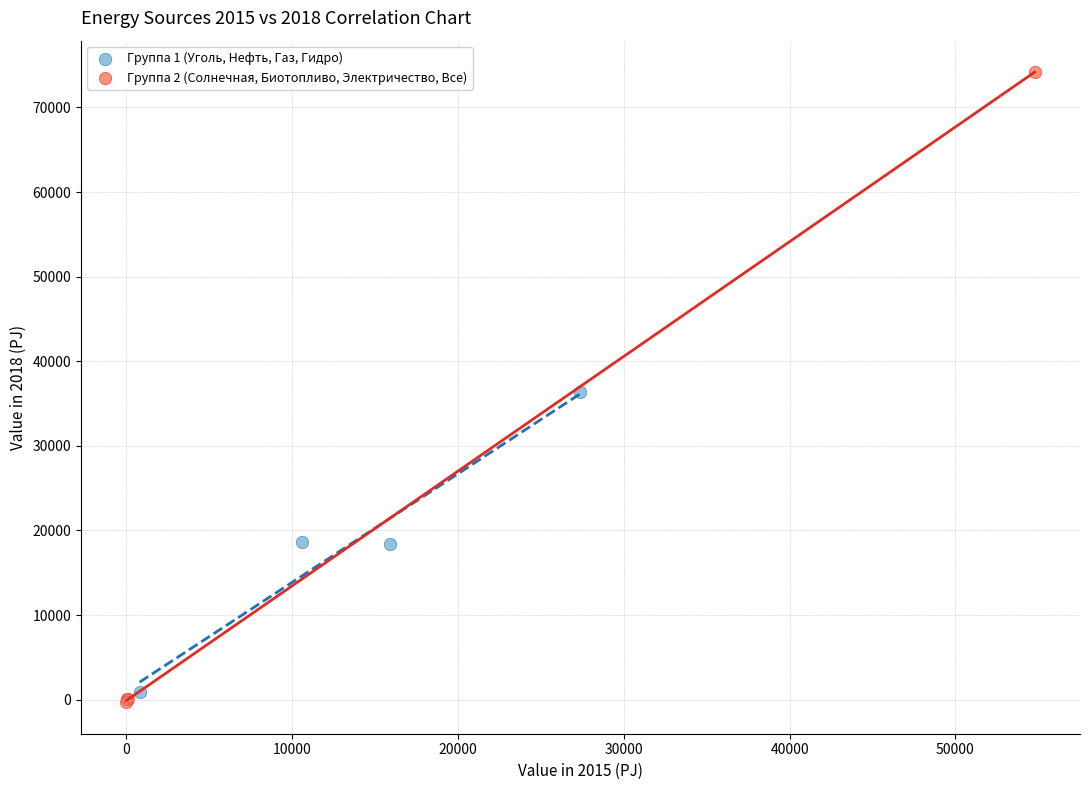

What are all the series names shown in the legend?

Группа 1 (Уголь, Нефть, Газ, Гидро), Группа 2 (Солнечная, Биотопливо, Электричество, Все)